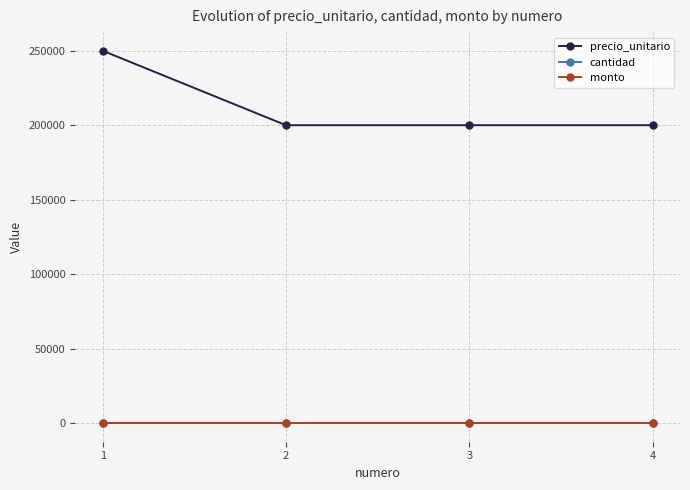

How many lines are shown in the chart?

3